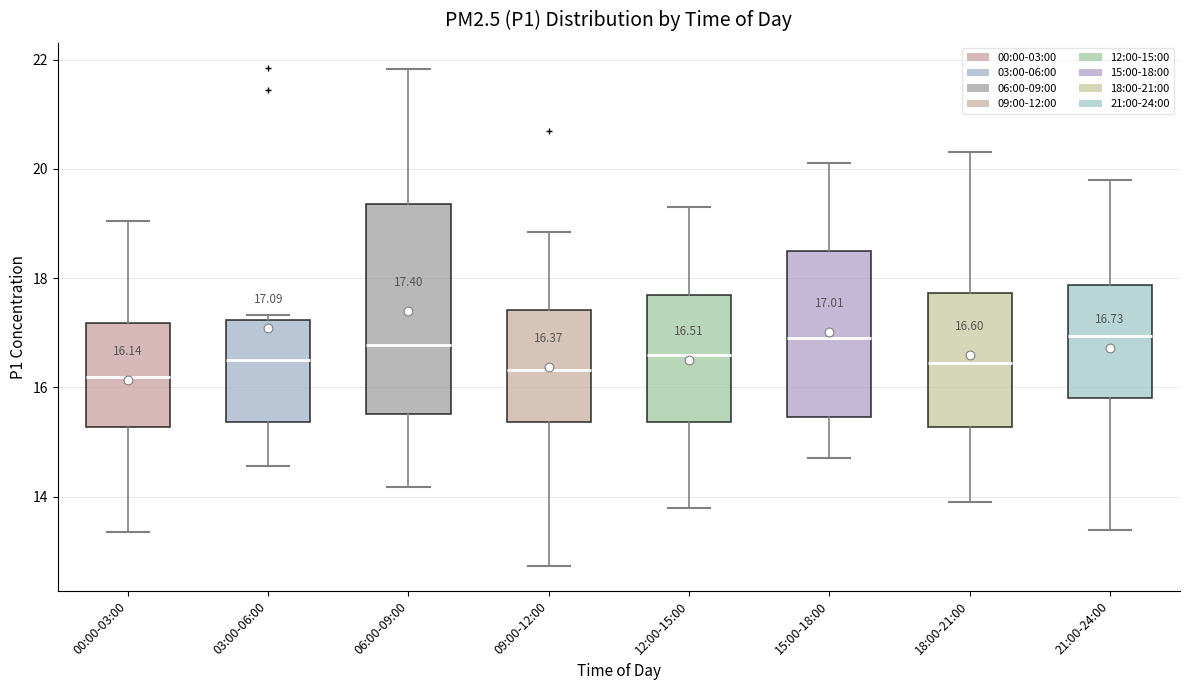

Comparing the boxes themselves (not the whiskers), which one is the tallest?

06:00-09:00